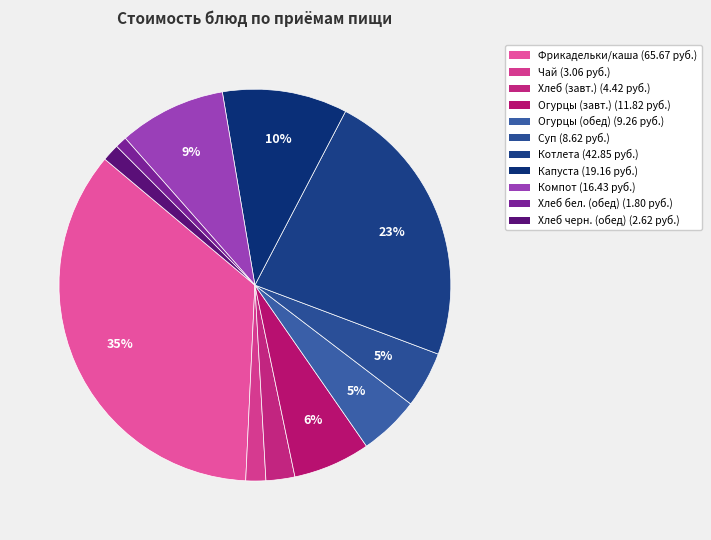

Count the number of slices in the pie.

11